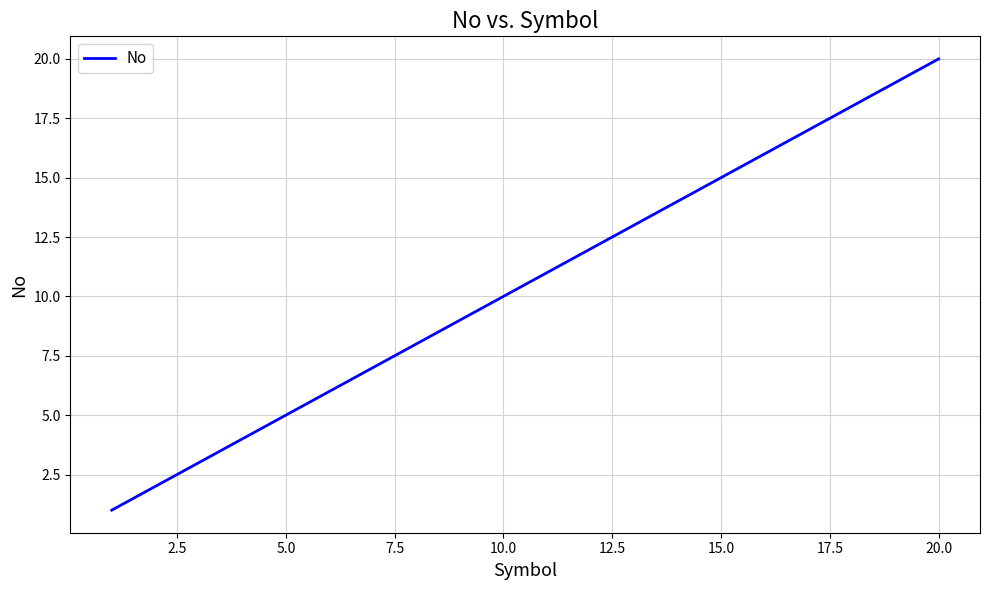

What is the maximum value shown in the chart?

20